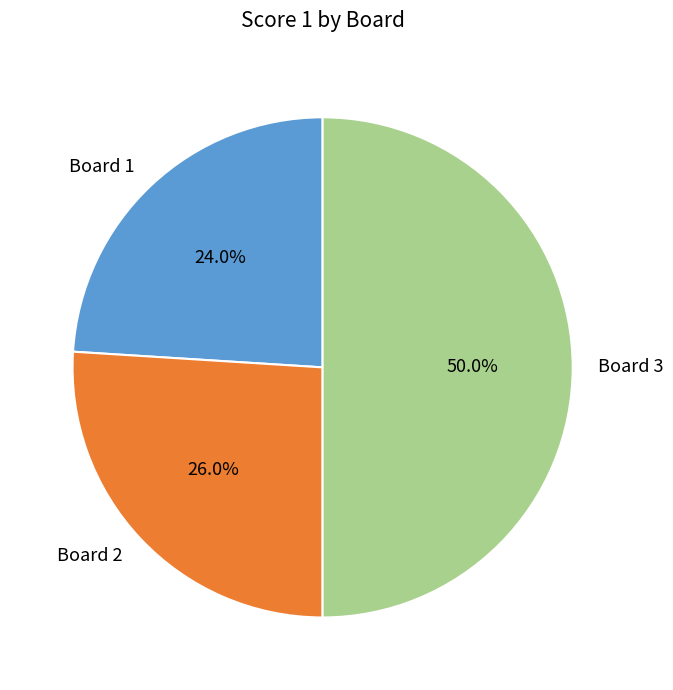

To the nearest percent, what is the difference between the largest and smallest slice percentages?

26%